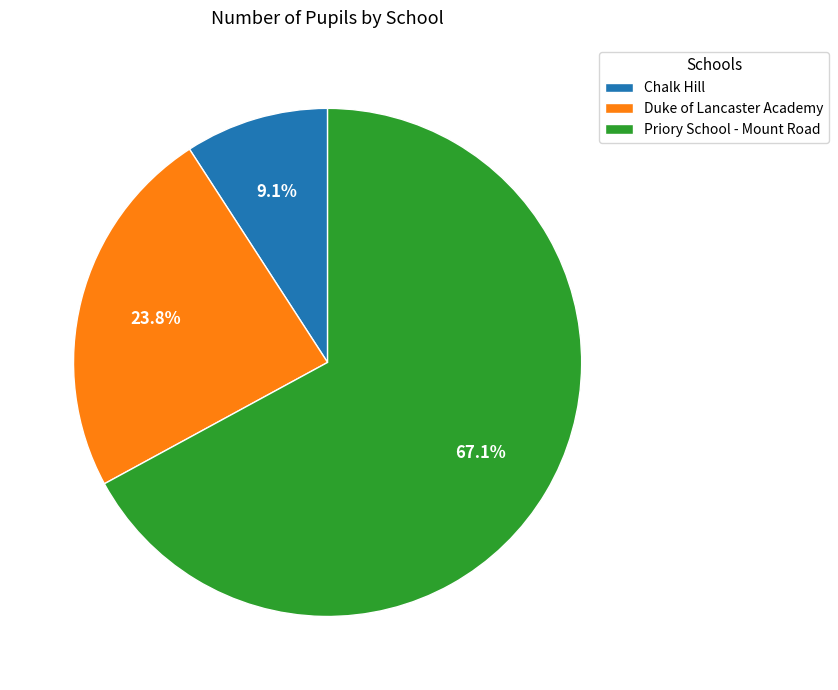

How many segments does this pie chart have?

3